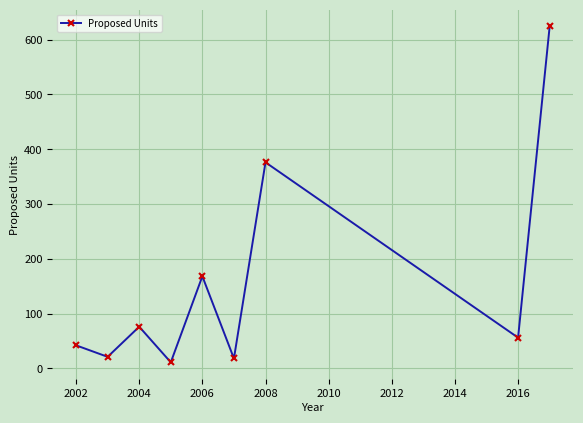

How many points are higher than both their immediate neighbors (excluding endpoints)?

3